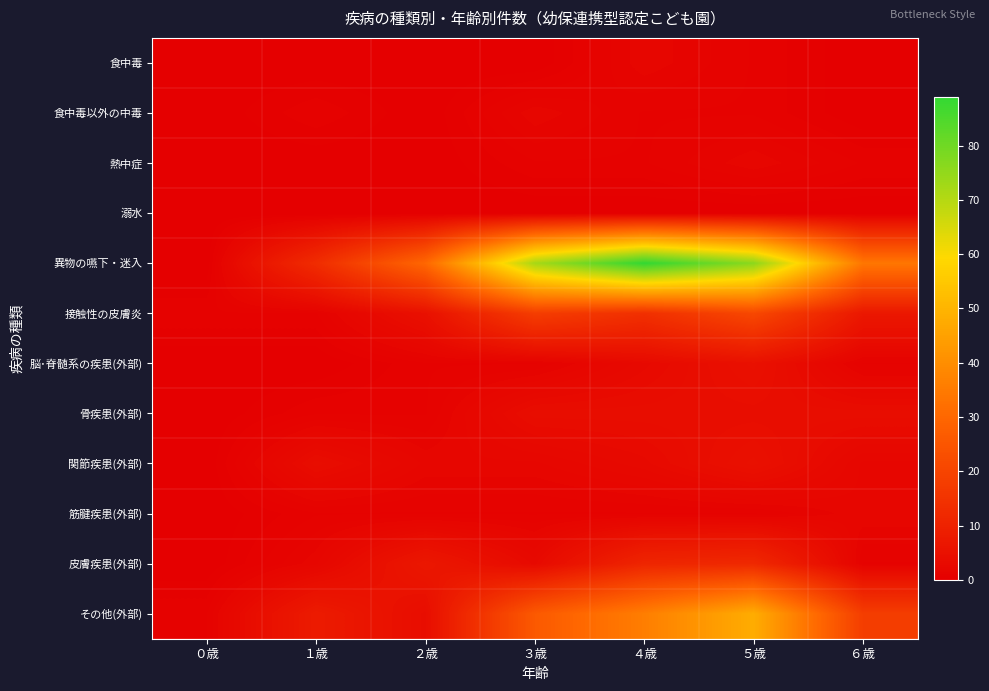

Reading right to left, list all the values displayed in this chart.

食中毒: ６歳=0	５歳=1	４歳=2	３歳=0	２歳=0	１歳=0	０歳=0
食中毒以外の中毒: ６歳=0	５歳=1	４歳=1	３歳=2	２歳=0	１歳=1	０歳=0
熱中症: ６歳=1	５歳=2	４歳=1	３歳=1	２歳=0	１歳=0	０歳=0
溺水: ６歳=0	５歳=0	４歳=0	３歳=0	２歳=0	１歳=0	０歳=0
異物の嚥下・迷入: ６歳=34	５歳=76	４歳=89	３歳=72	２歳=30	１歳=13	０歳=0
接触性の皮膚炎: ６歳=7	５歳=21	４歳=14	３歳=18	２歳=5	１歳=1	０歳=1
脳･脊髄系の疾患(外部): ６歳=1	５歳=5	４歳=3	３歳=1	２歳=1	１歳=0	０歳=0
骨疾患(外部): ６歳=4	５歳=4	４歳=4	３歳=4	２歳=1	１歳=1	０歳=0
関節疾患(外部): ６歳=2	５歳=5	４歳=3	３歳=2	２歳=2	１歳=4	０歳=0
筋腱疾患(外部): ６歳=2	５歳=1	４歳=1	３歳=1	２歳=1	１歳=1	０歳=0
皮膚疾患(外部): ６歳=1	５歳=12	４歳=11	３歳=3	２歳=7	１歳=2	０歳=0
その他(外部): ６歳=18	５歳=48	４歳=36	３歳=26	２歳=4	１歳=8	０歳=1